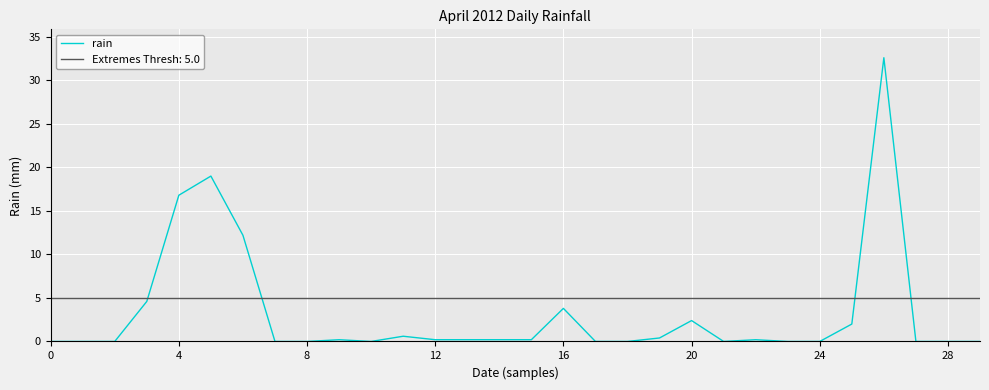

Is it true that rain equals 2.4 at 20?

True